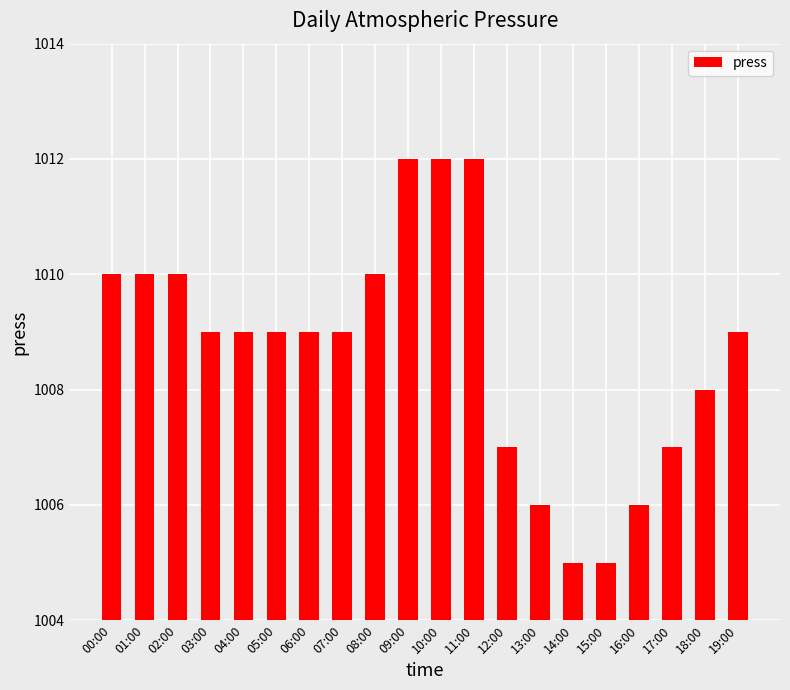

What is the maximum value shown in the chart?

1012